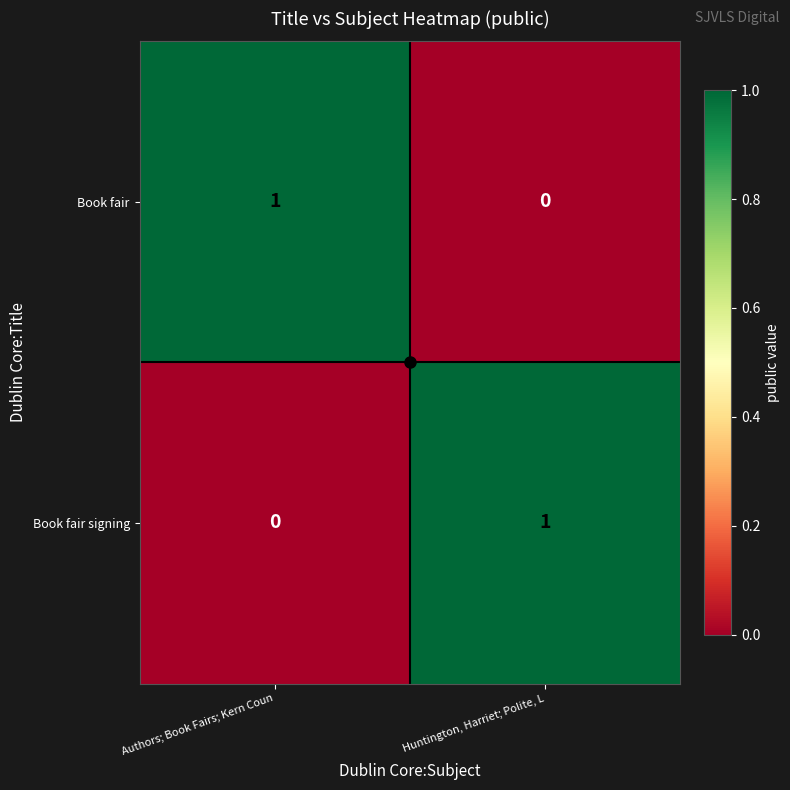

Where is Book fair nearest to the value 0?

Huntington, Harriet; Polite, L